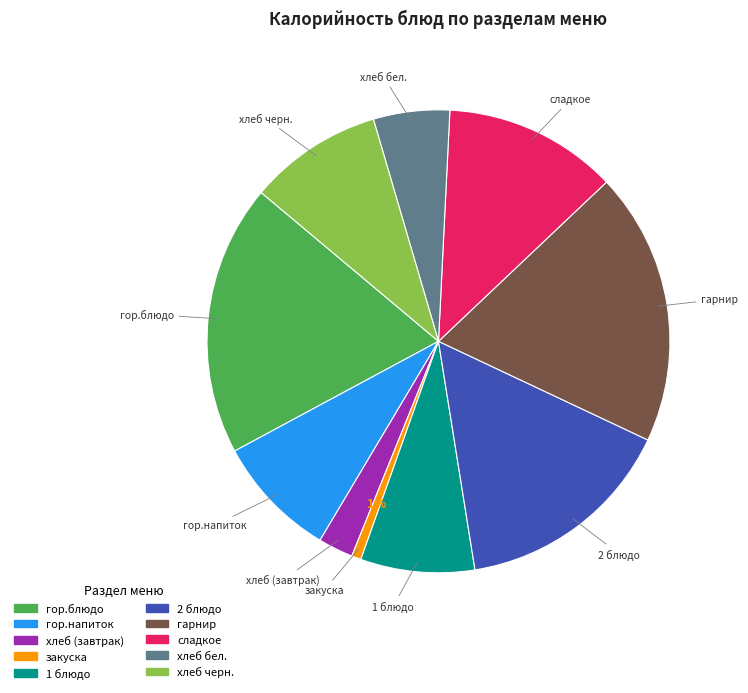

How many slices are in this pie chart?

10